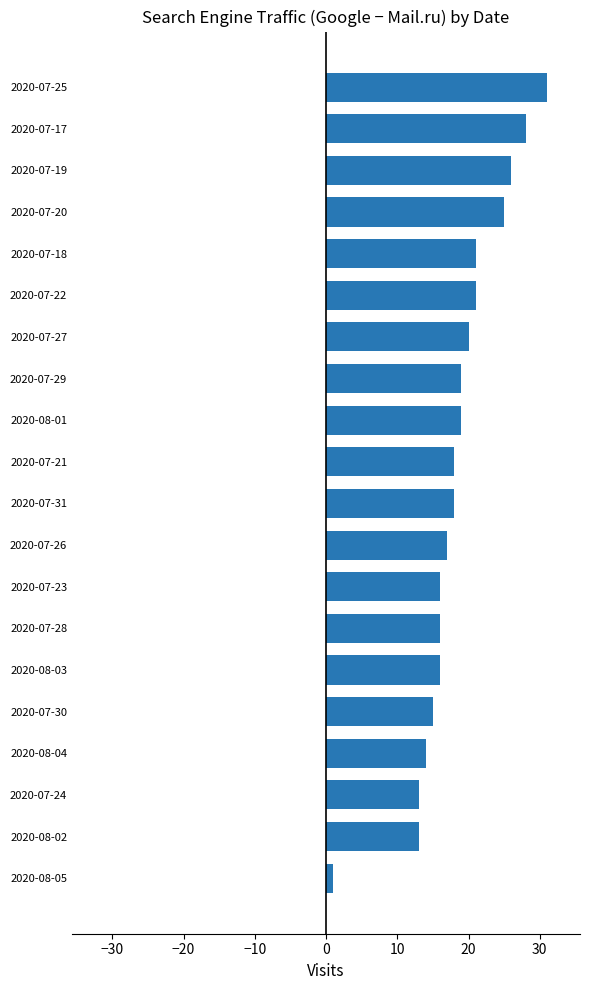

How many series are shown in this chart?

1